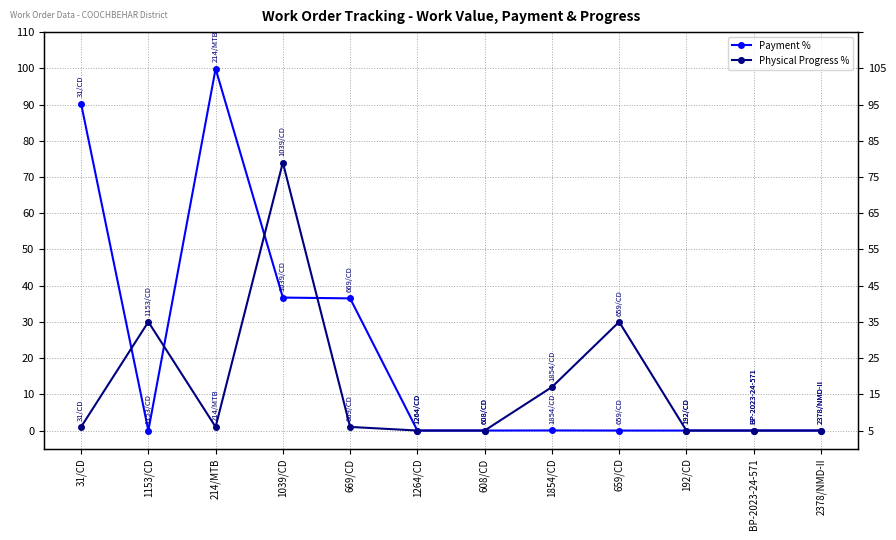

Reading left to right, what are all the values shown in this chart?

Payment %: 31/CD=90.2	1153/CD=0.0	214/MTB=99.9	1039/CD=36.7	669/CD=36.5	1264/CD=0.0	608/CD=0.0	1854/CD=0.0	659/CD=0.0	192/CD=0.0	BP-2023-24-571=0.0	2378/NMD-II=0.0
Physical Progress %: 31/CD=1.0	1153/CD=30.0	214/MTB=1.0	1039/CD=74.0	669/CD=1.0	1264/CD=0.0	608/CD=0.0	1854/CD=12.0	659/CD=30.0	192/CD=0.0	BP-2023-24-571=0.0	2378/NMD-II=0.0